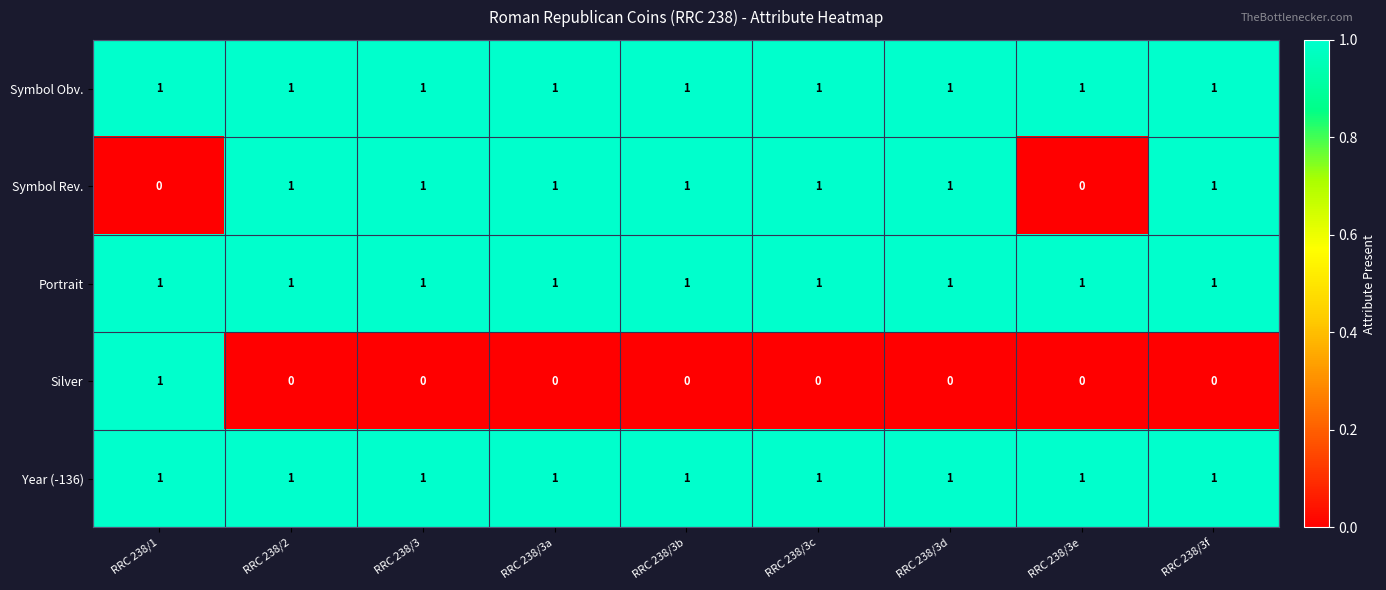

Which series changed the most between RRC 238/3 and RRC 238/3e?

Symbol Rev.